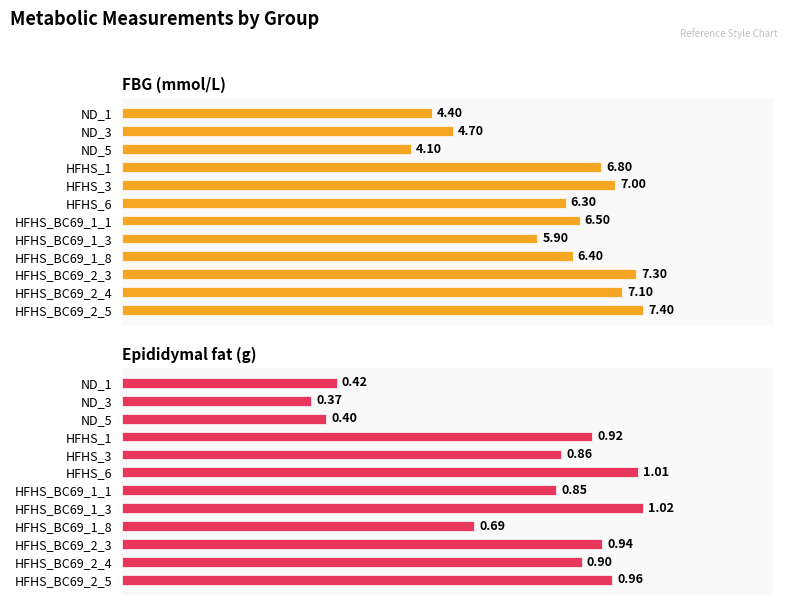

What is the value of the FBG (mmol/L) bar at the 3rd from the left?

4.1